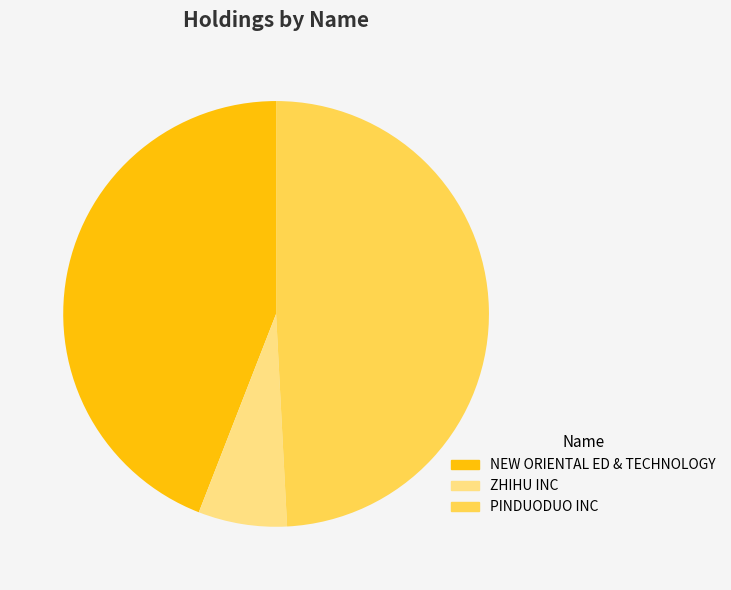

To the nearest percent, what is the combined percentage of ZHIHU INC and PINDUODUO INC?

56%